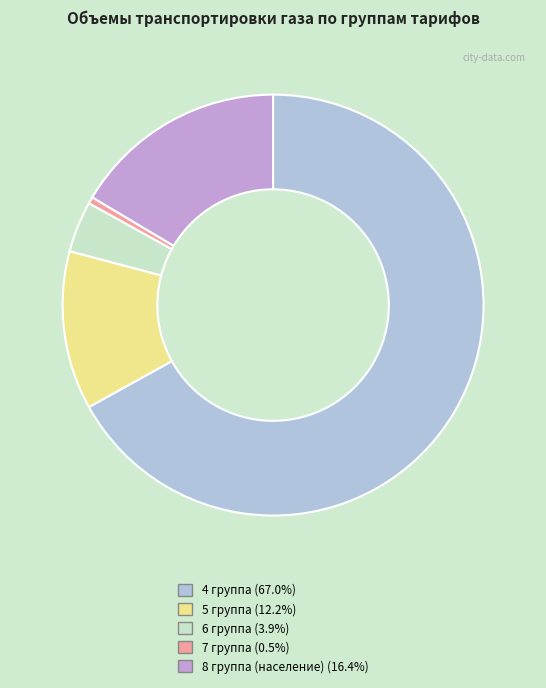

True or false: 7 группа accounts for 11% of the total.

False